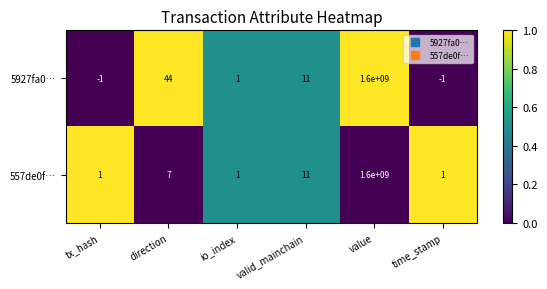

Which category has the highest value across all series?

value